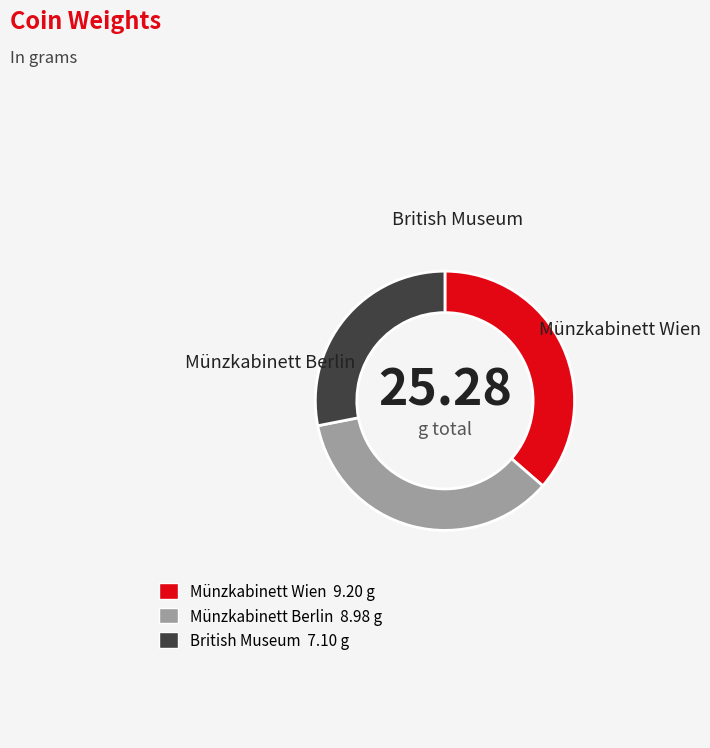

Count the number of slices in the pie.

3